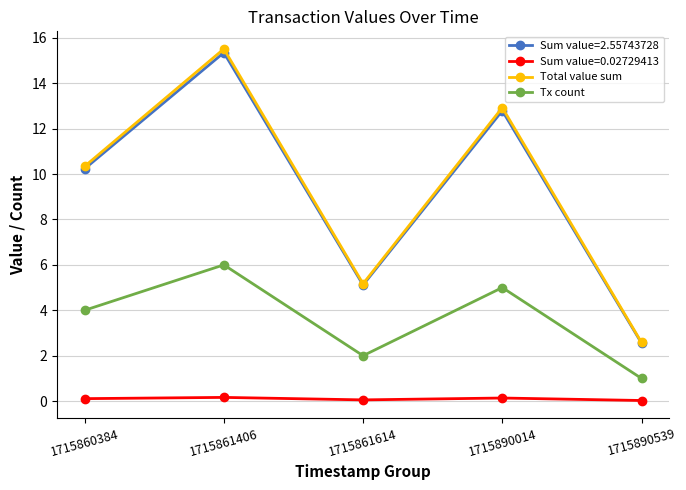

At which category is the sum across all series the highest?

1715861406